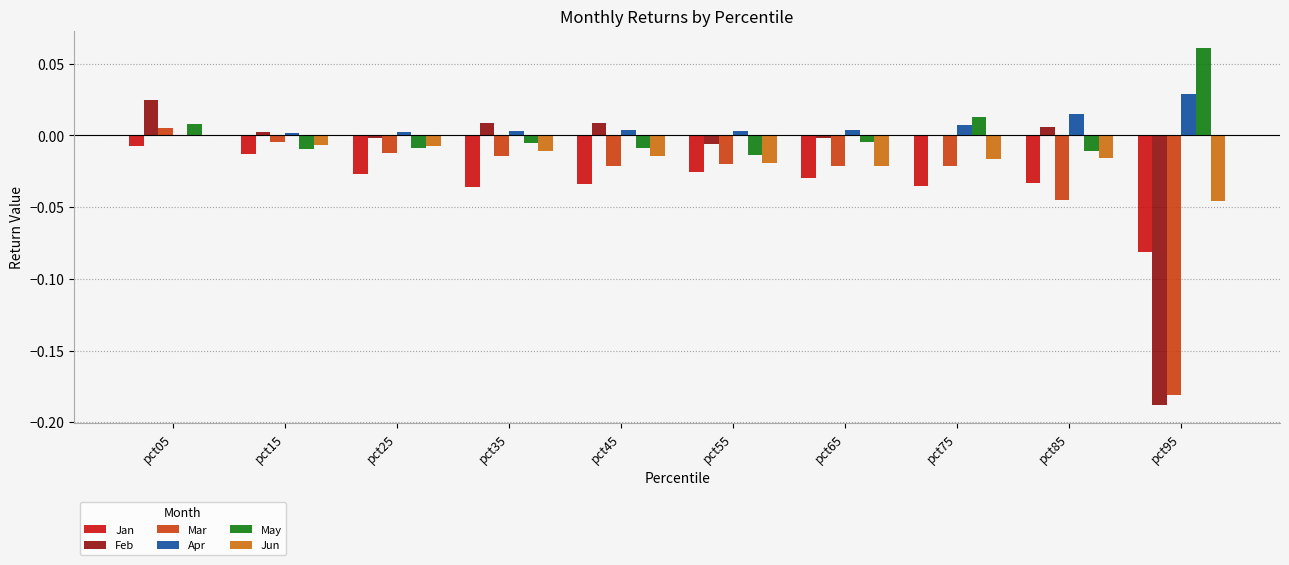

Which series has the widest spread of values?

Feb